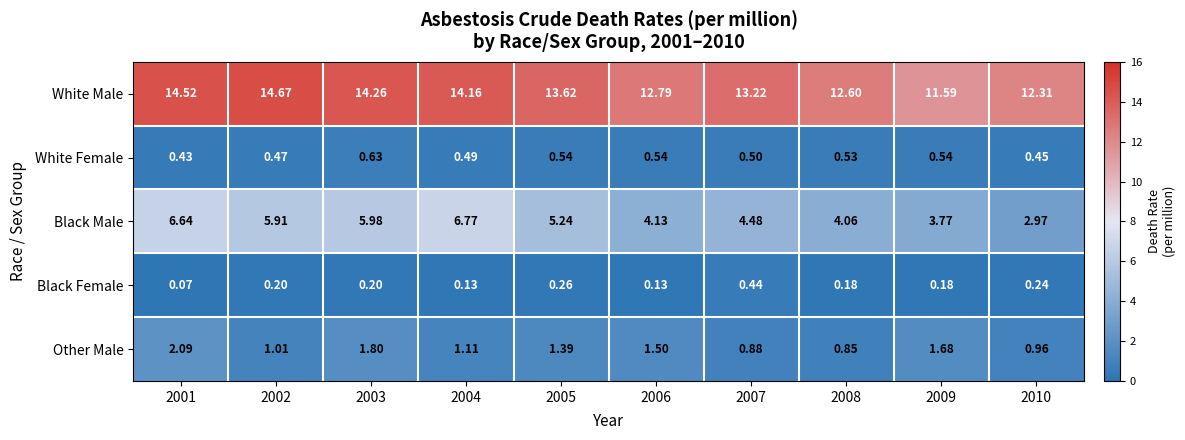

Which series has the largest total across all categories?

White Male